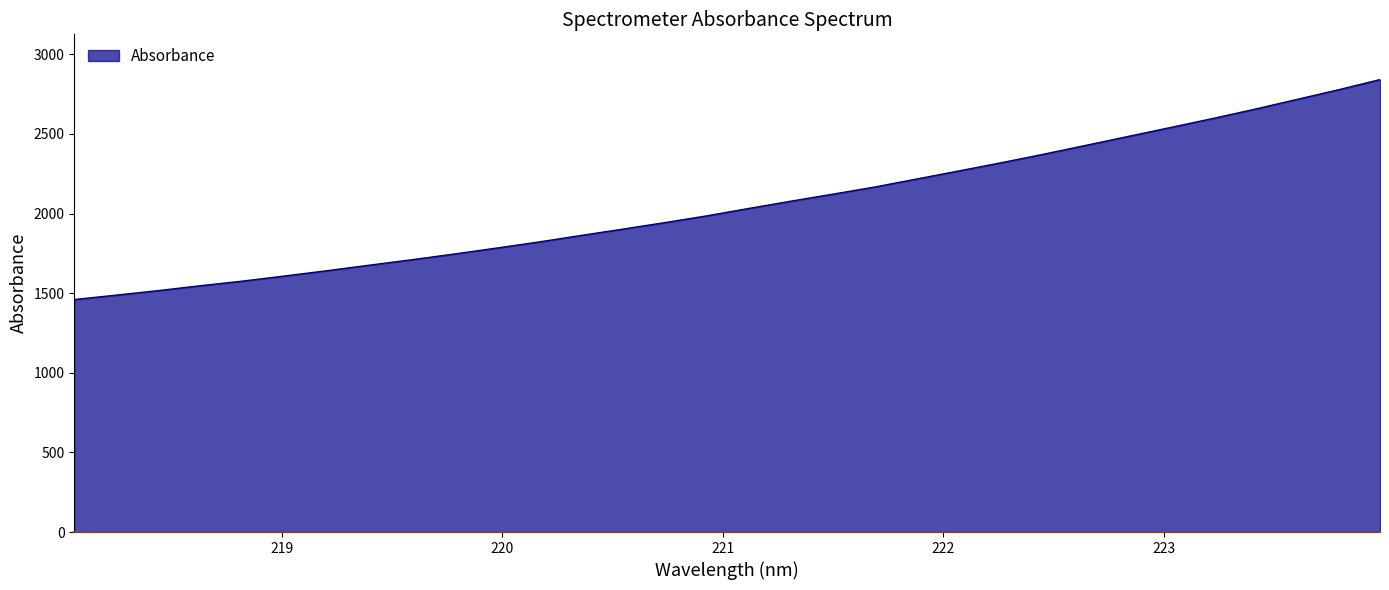

What is the average value?

2058.9